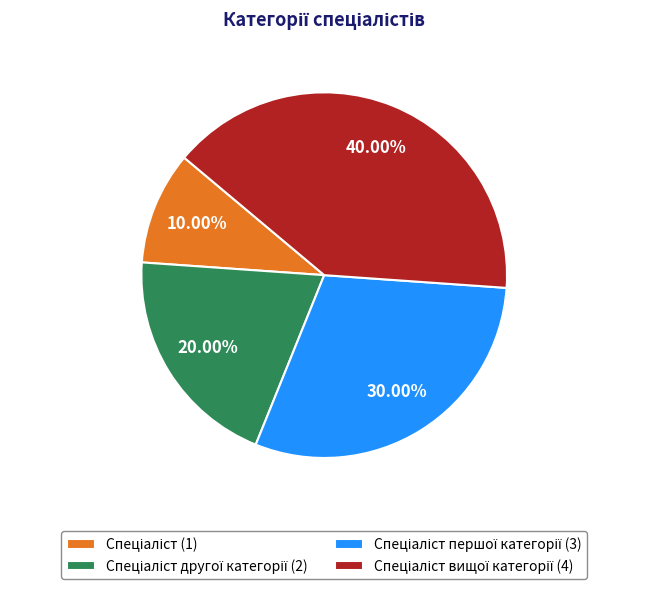

Does any single category account for the majority?

No